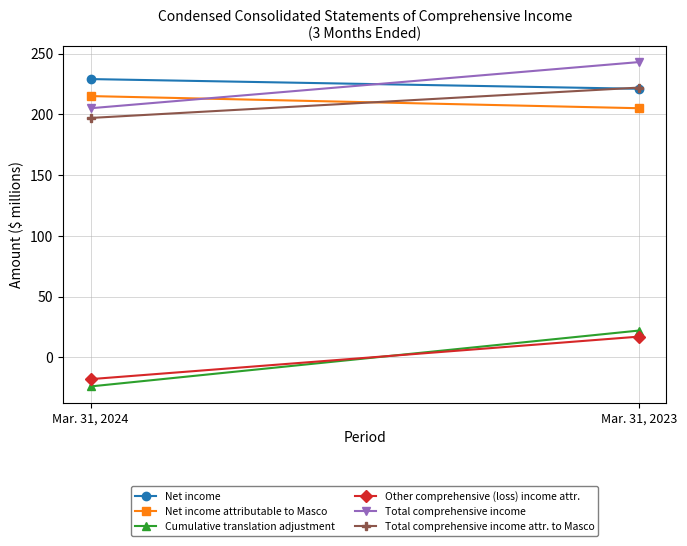

How many positive values does the Cumulative translation adjustment series have?

1